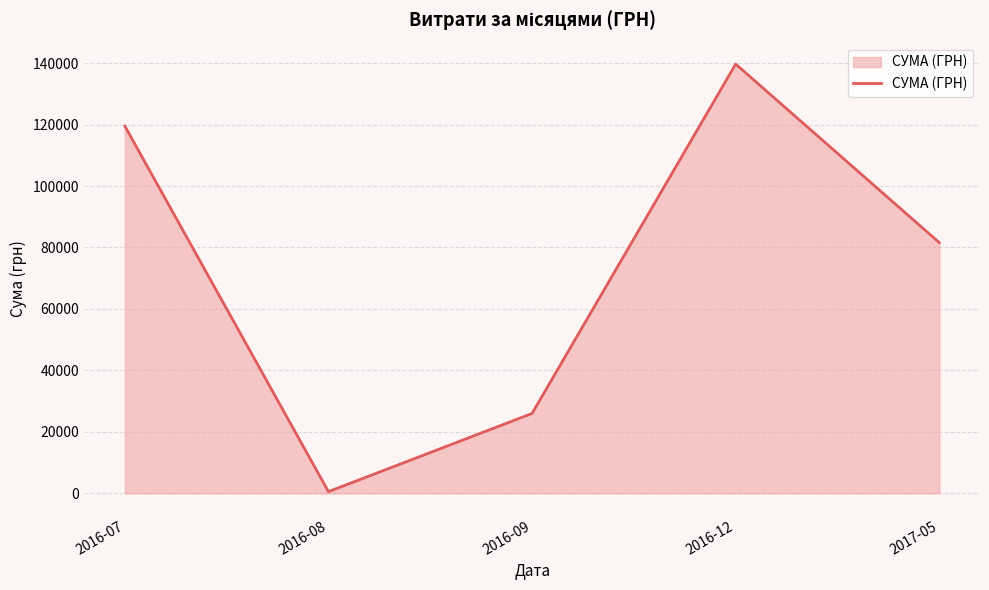

The value at 2016-07 is 157360.2. True or false?

False